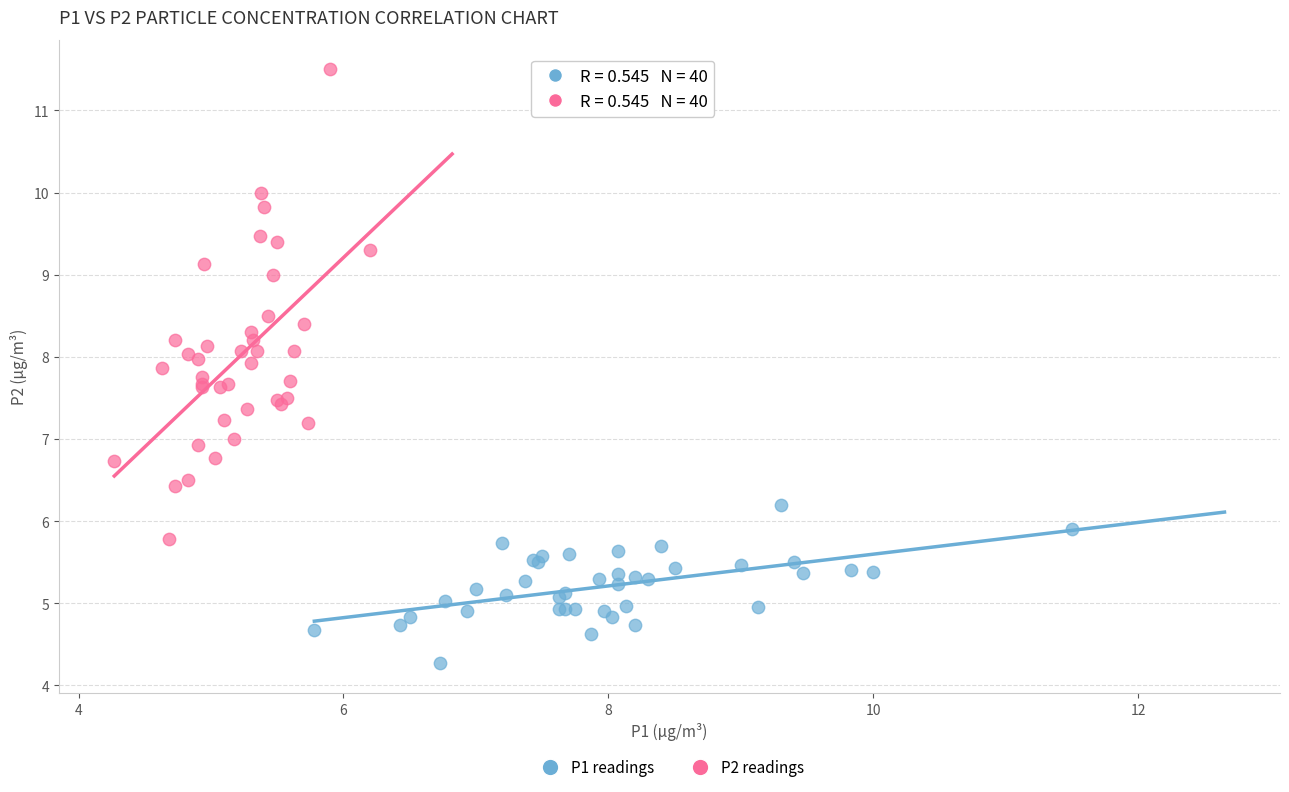

Which series contains the highest Y value?

P2 readings